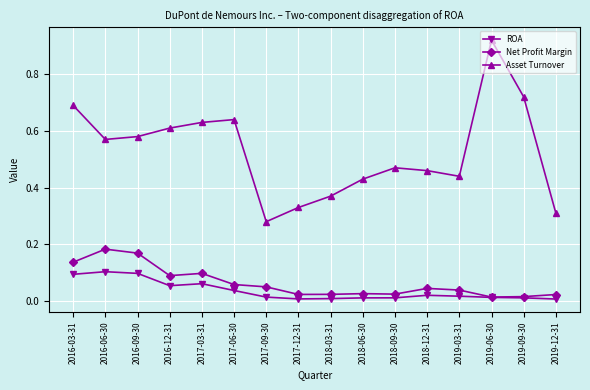

Which series has the largest total across all categories?

Asset Turnover